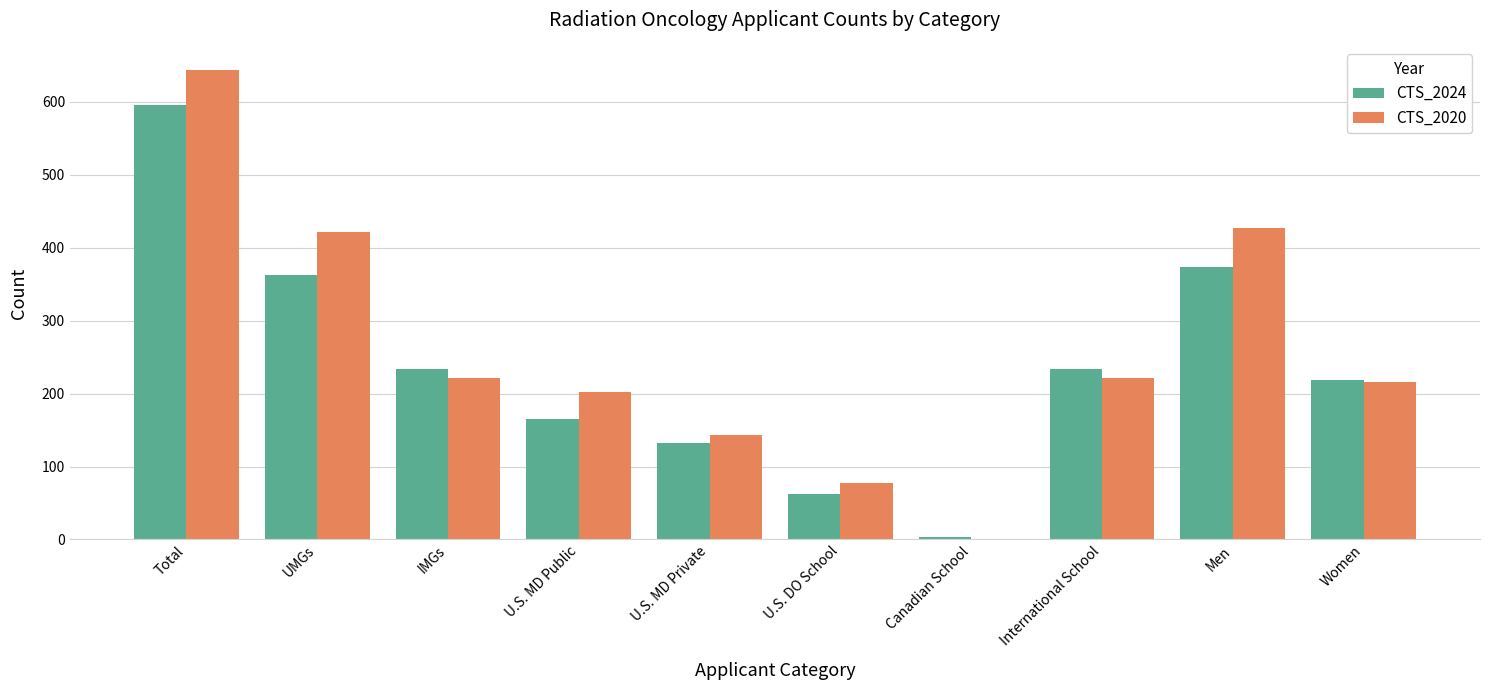

The CTS_2024 series shows 107 at U.S. MD Public. True or false?

False